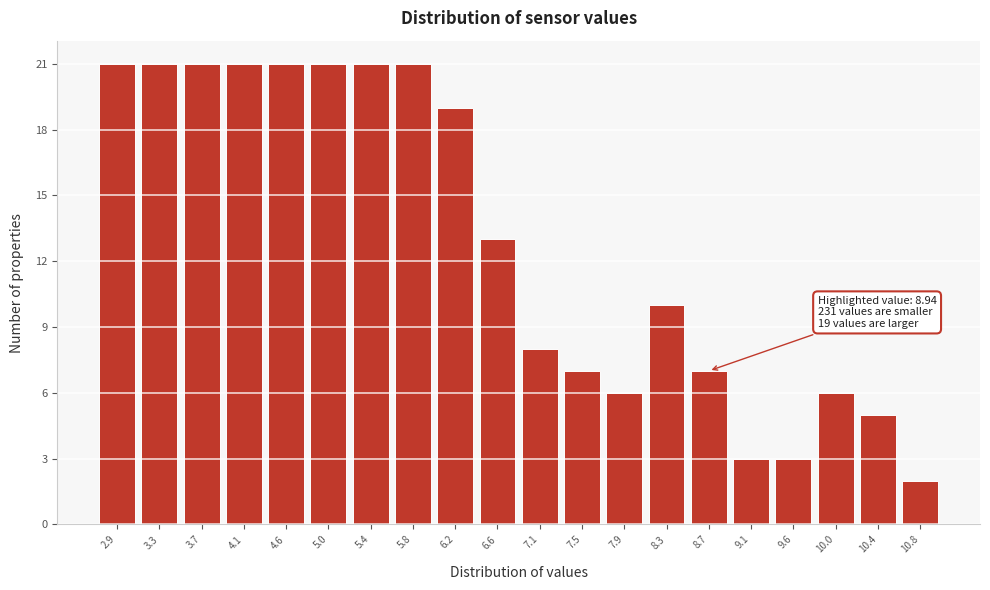

Reading left to right, extract all data points from this chart.

2.9=21	3.3=21	3.7=21	4.1=21	4.6=21	5.0=21	5.4=21	5.8=21	6.2=19	6.6=13	7.1=8	7.5=7	7.9=6	8.3=10	8.7=7	9.1=3	9.6=3	10.0=6	10.4=5	10.8=2